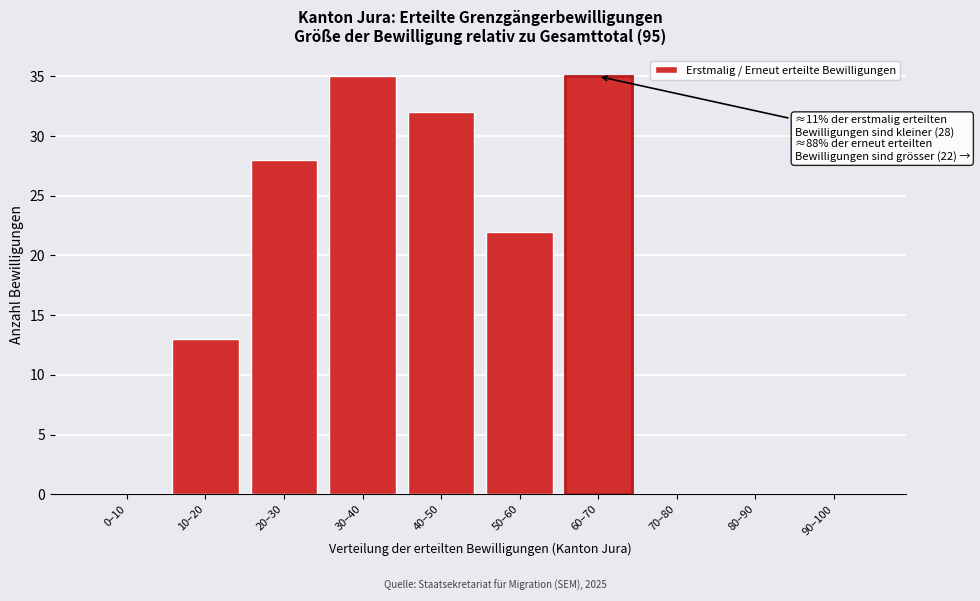

Reading left to right, list all the values displayed in this chart.

0–10=0	10–20=13	20–30=28	30–40=35	40–50=32	50–60=22	60–70=35	70–80=0	80–90=0	90–100=0